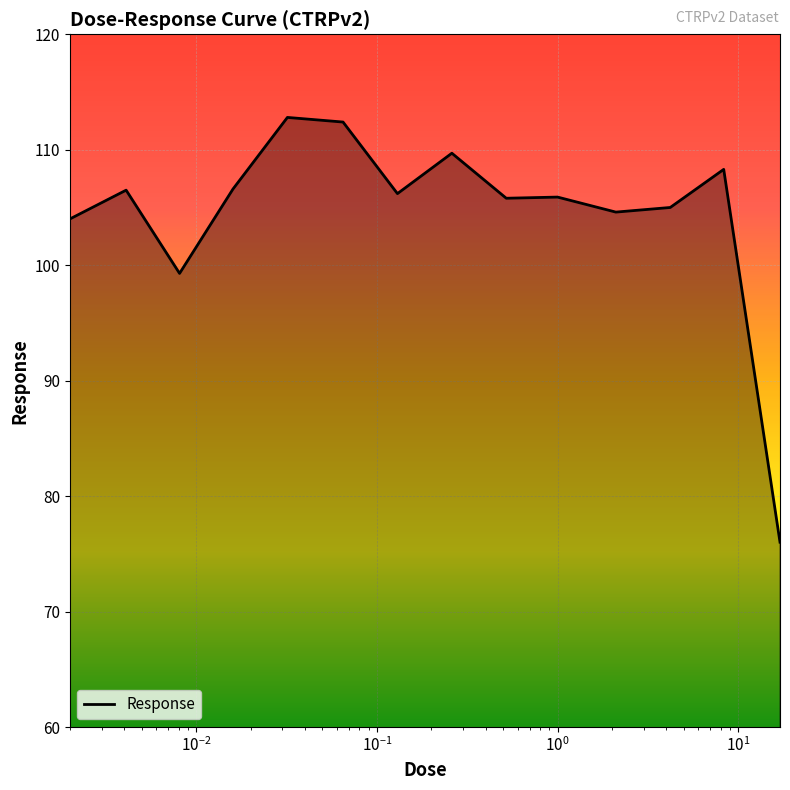

Does the chart display data point markers on the line(s)?

No